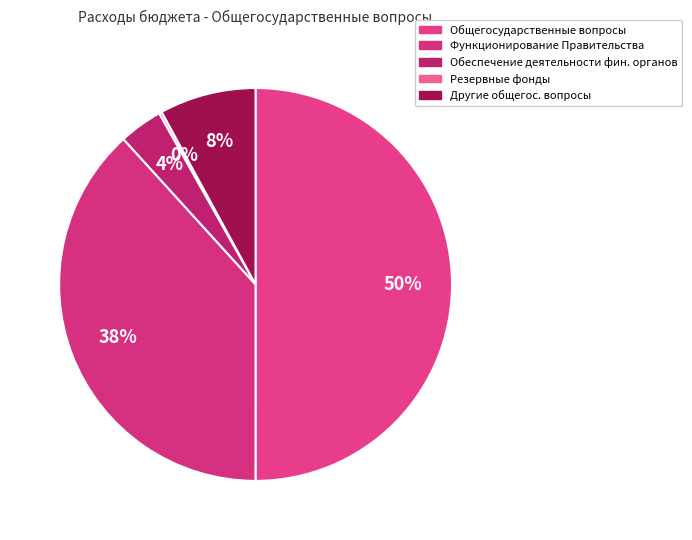

How many segments does this pie chart have?

5